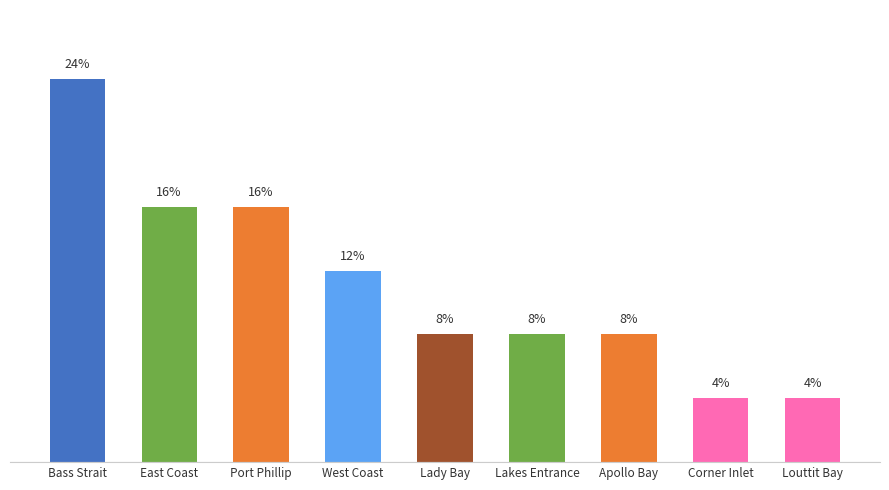

Between Port Phillip and West Coast, which is larger?

Port Phillip